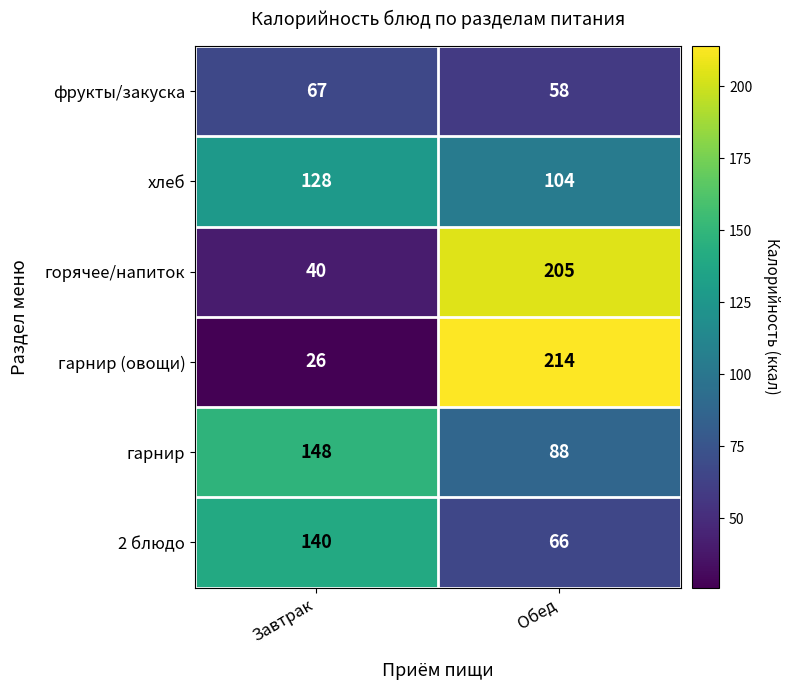

Read the гарнир (овощи) value at Обед.

214